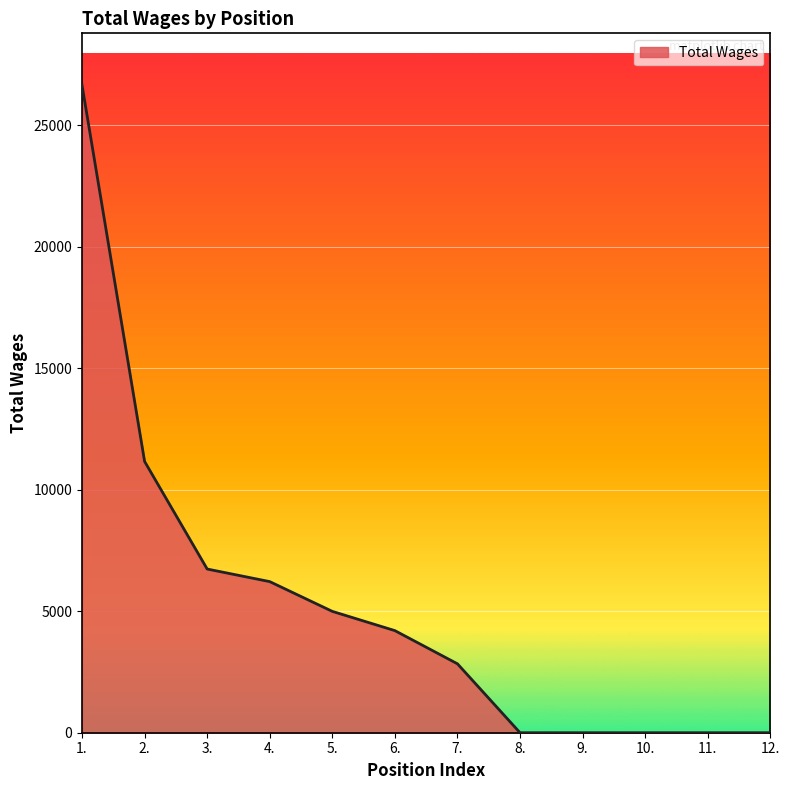

At which label is the value closest to 13320?

2.